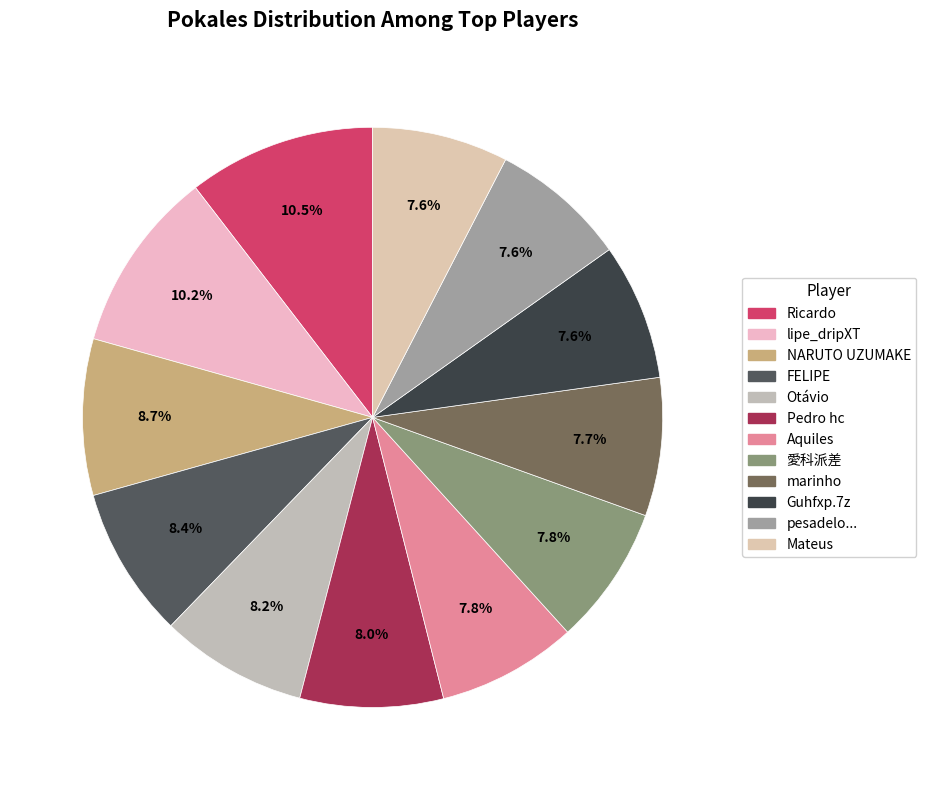

To the nearest percent, what is the combined percentage of marinho and pesadelo...?

15%